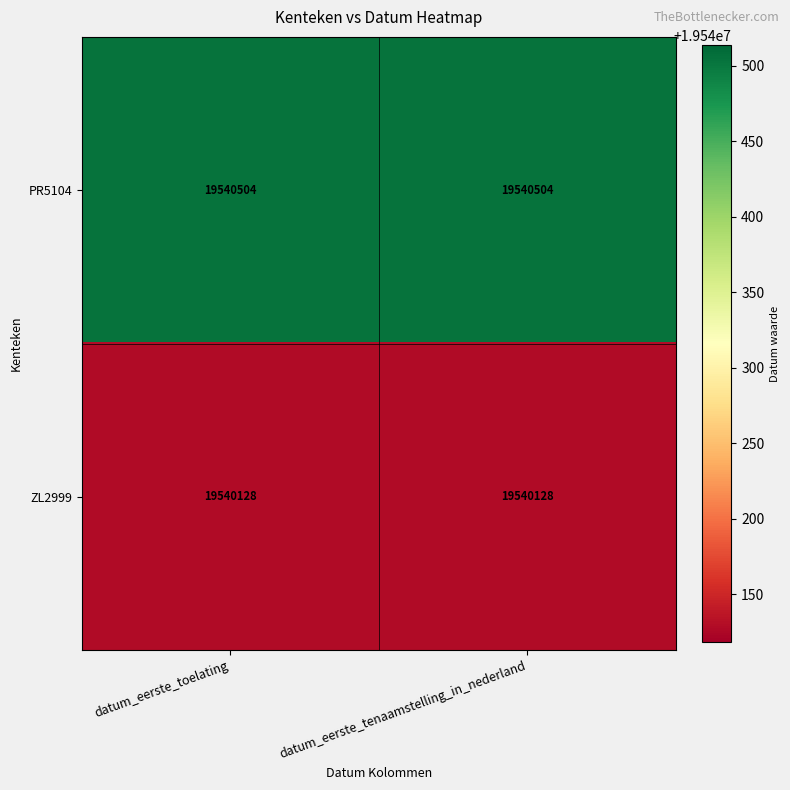

How many series are shown in this chart?

2